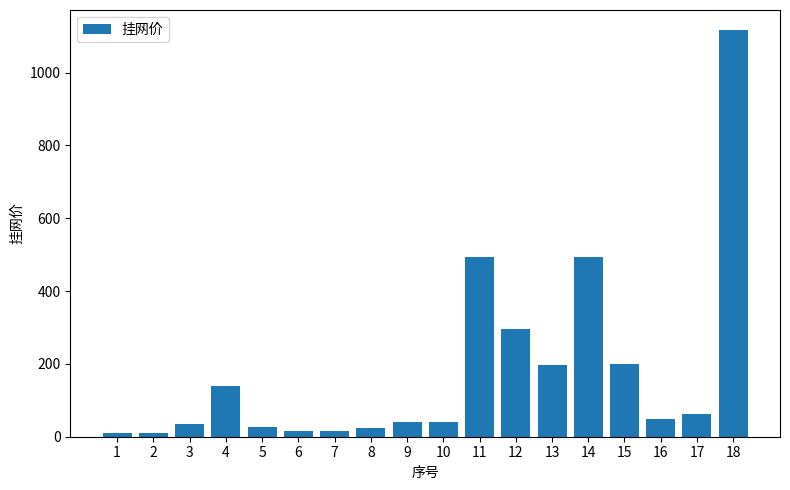

Approximately how many times larger is the value at 10 compared to 14?

0.1